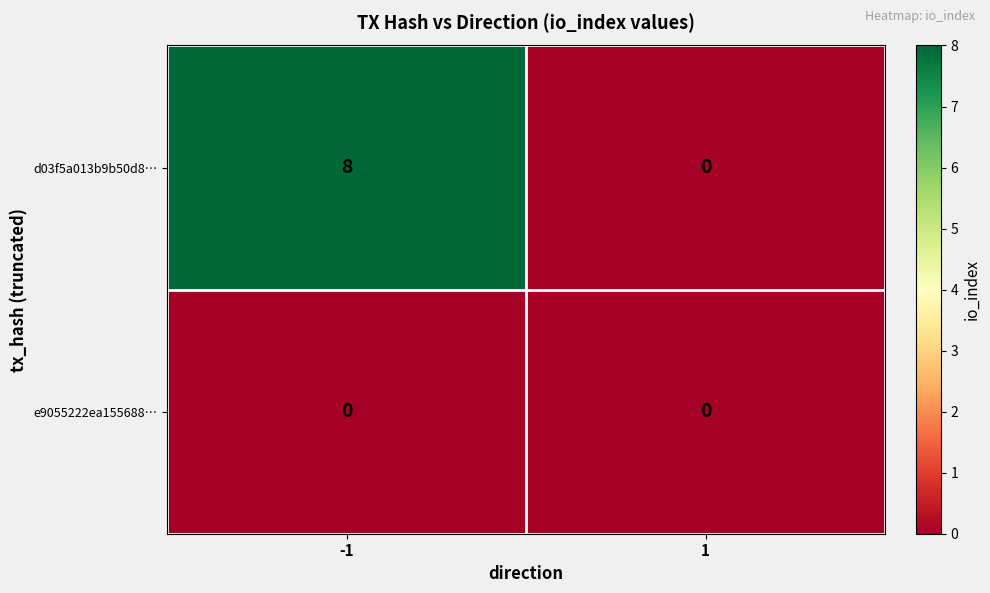

Which series has the largest total across all categories?

d03f5a013b9b50d8…